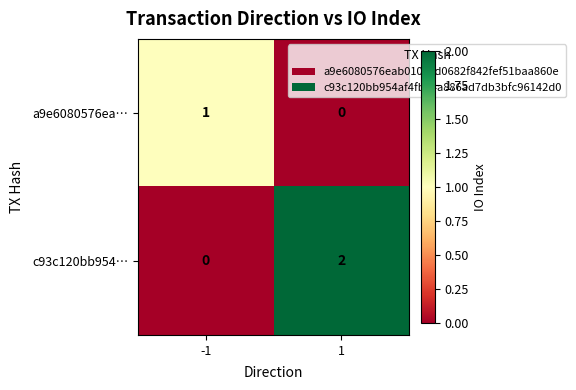

List the series in order of their peak value, lowest first.

a9e6080576ea…, c93c120bb954…